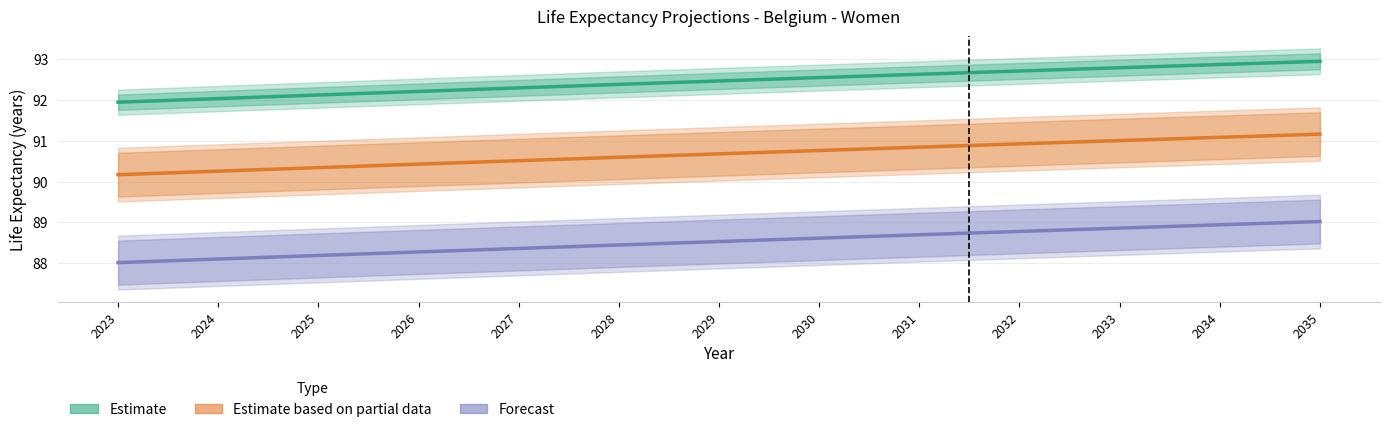

Which category has the lowest value across all series?

2023